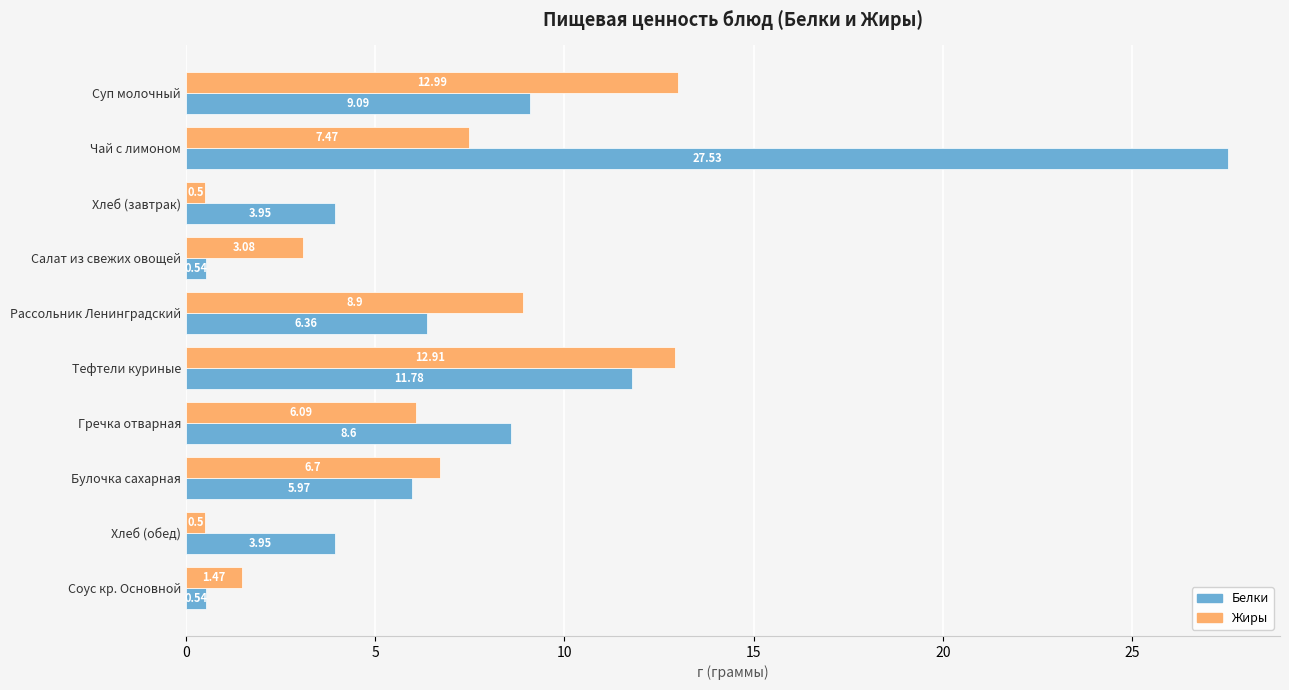

Which series has the largest total across all categories?

Белки